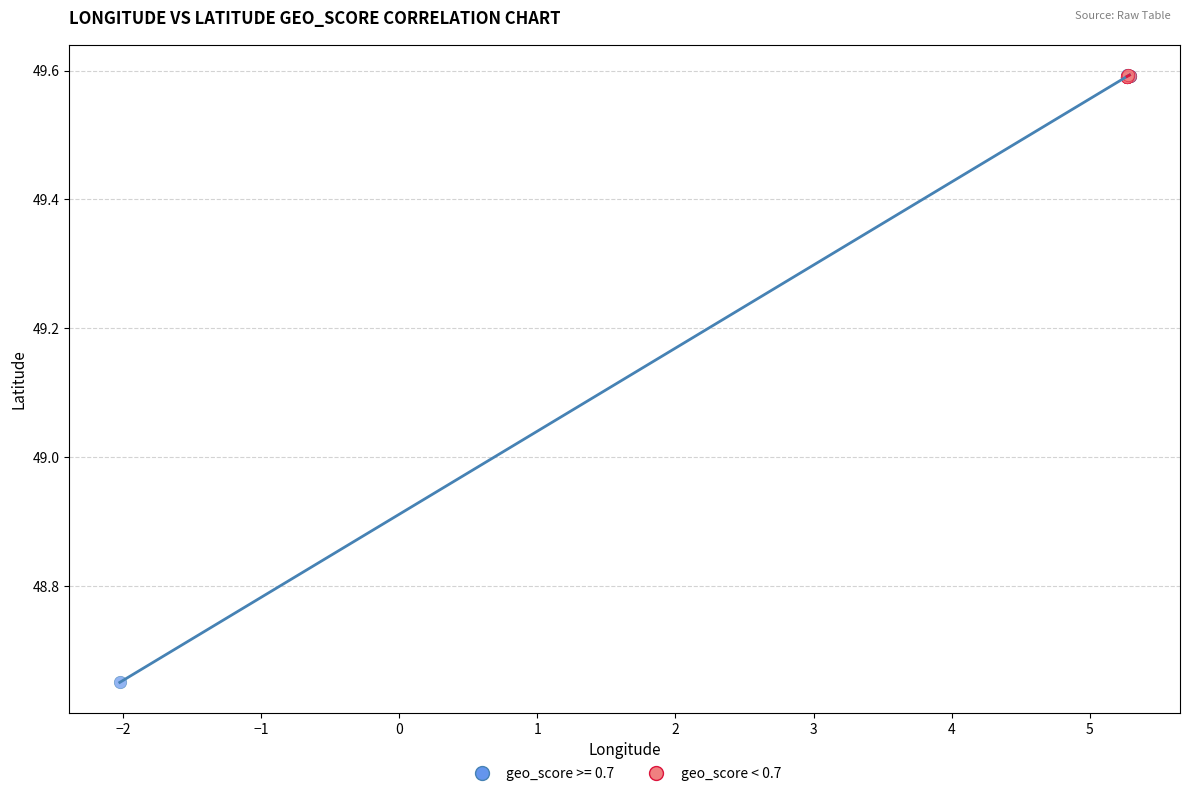

Which series reaches the minimum Y coordinate?

geo_score >= 0.7